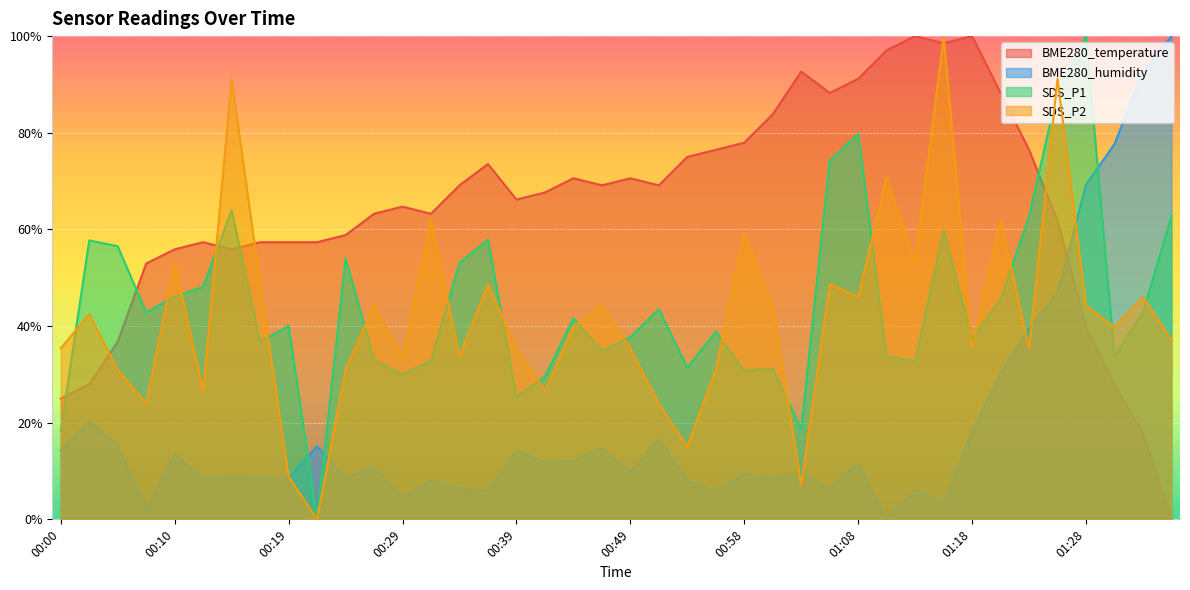

How many values in the SDS_P2 series are below 39?

19